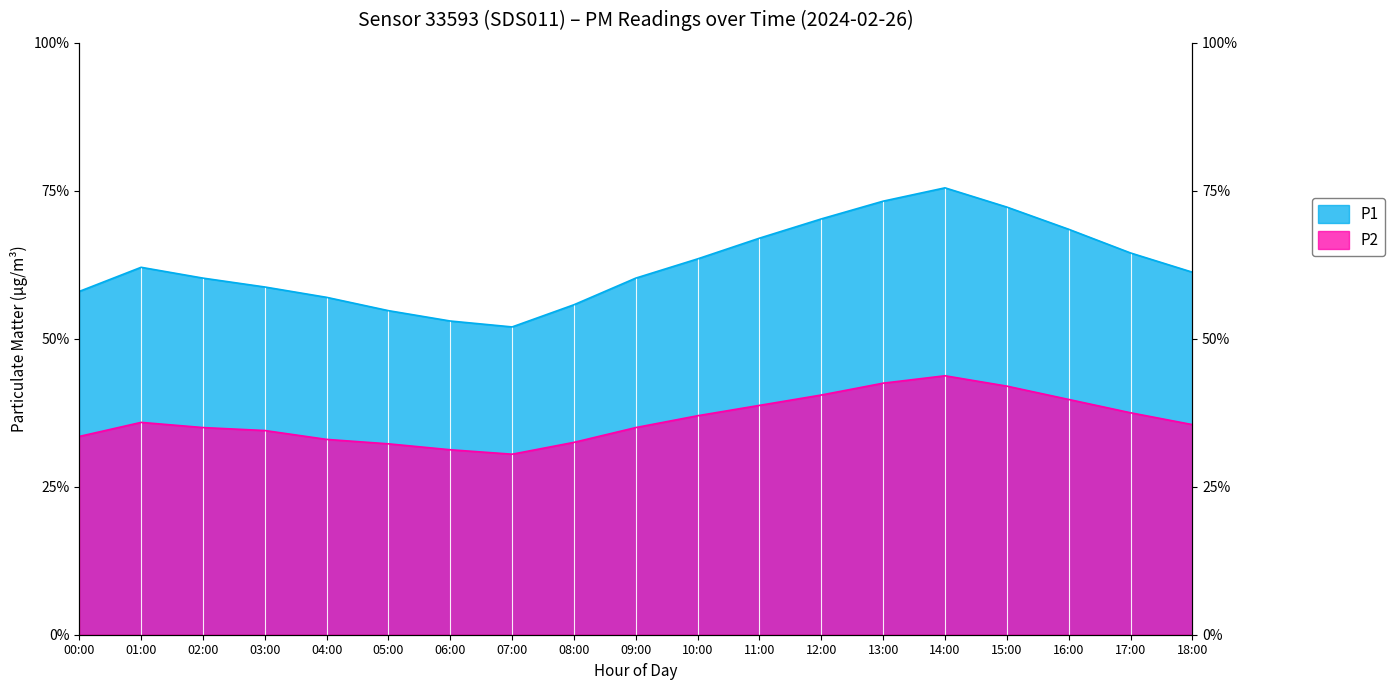

Is it true that P1 equals 15.4 at 18:00?

False